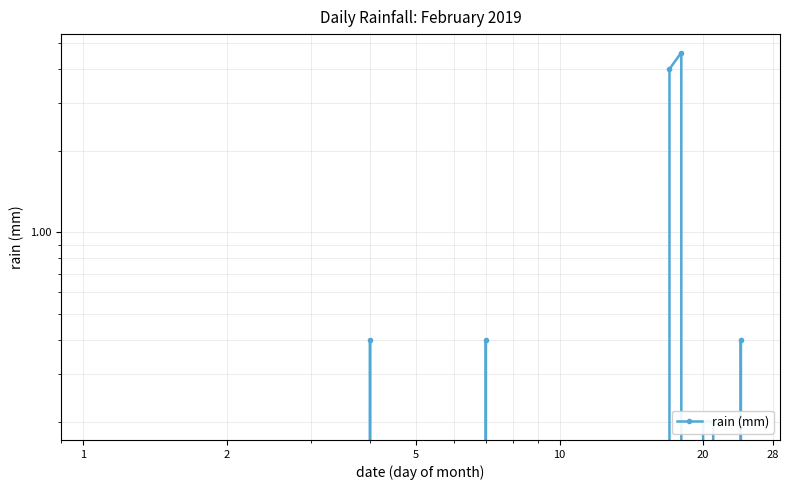

Reading left to right, extract all data points from this chart.

0.0	0.0	0.0	0.4	0.0	0.0	0.4	0.0	0.0	0.0	0.0	0.0	0.0	0.0	0.0	0.0	4.0	4.6	0.0	0.2	0.2	0.0	0.0	0.4	0.0	0.0	0.0	0.0